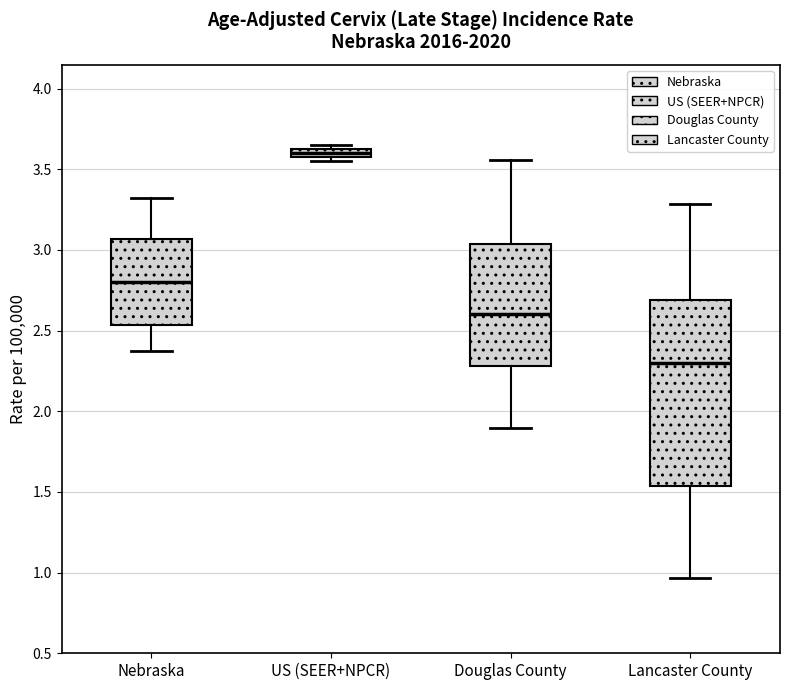

Which box's median line is the highest?

US (SEER+NPCR)